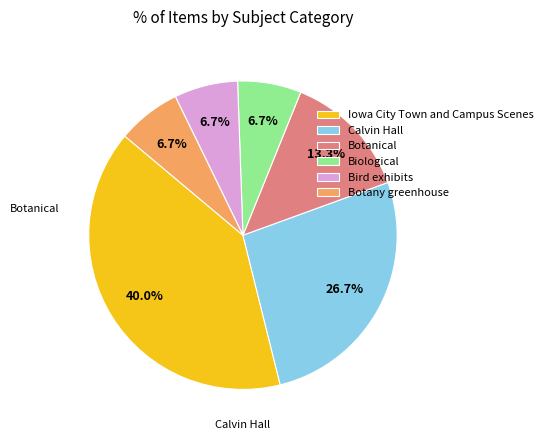

Is Bird exhibits the majority of the pie?

No